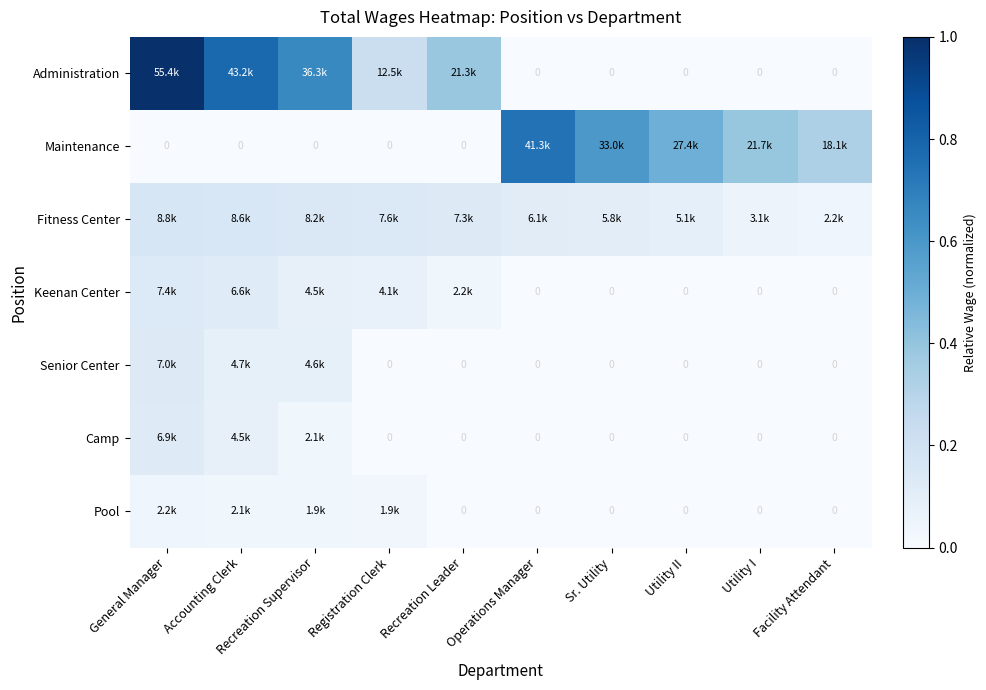

Count the number of categories in the chart.

10